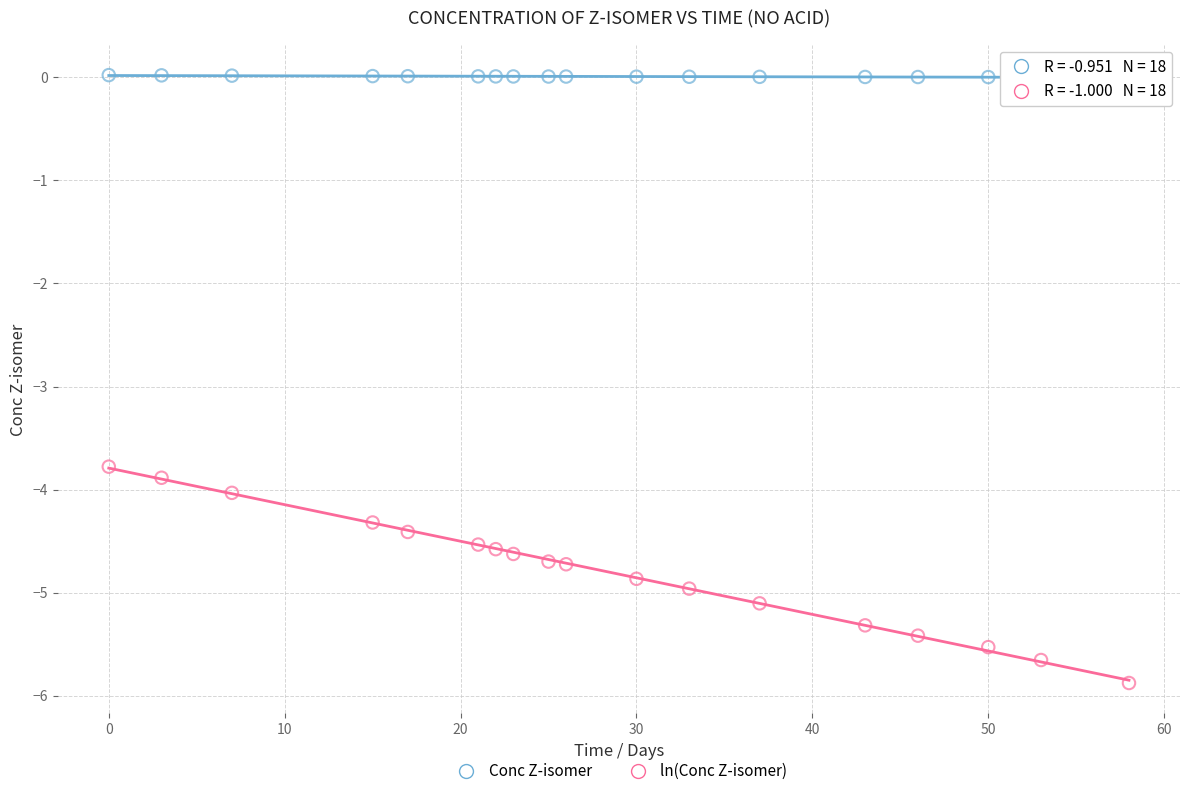

Which series has the widest spread of Y values?

ln(Conc Z-isomer)